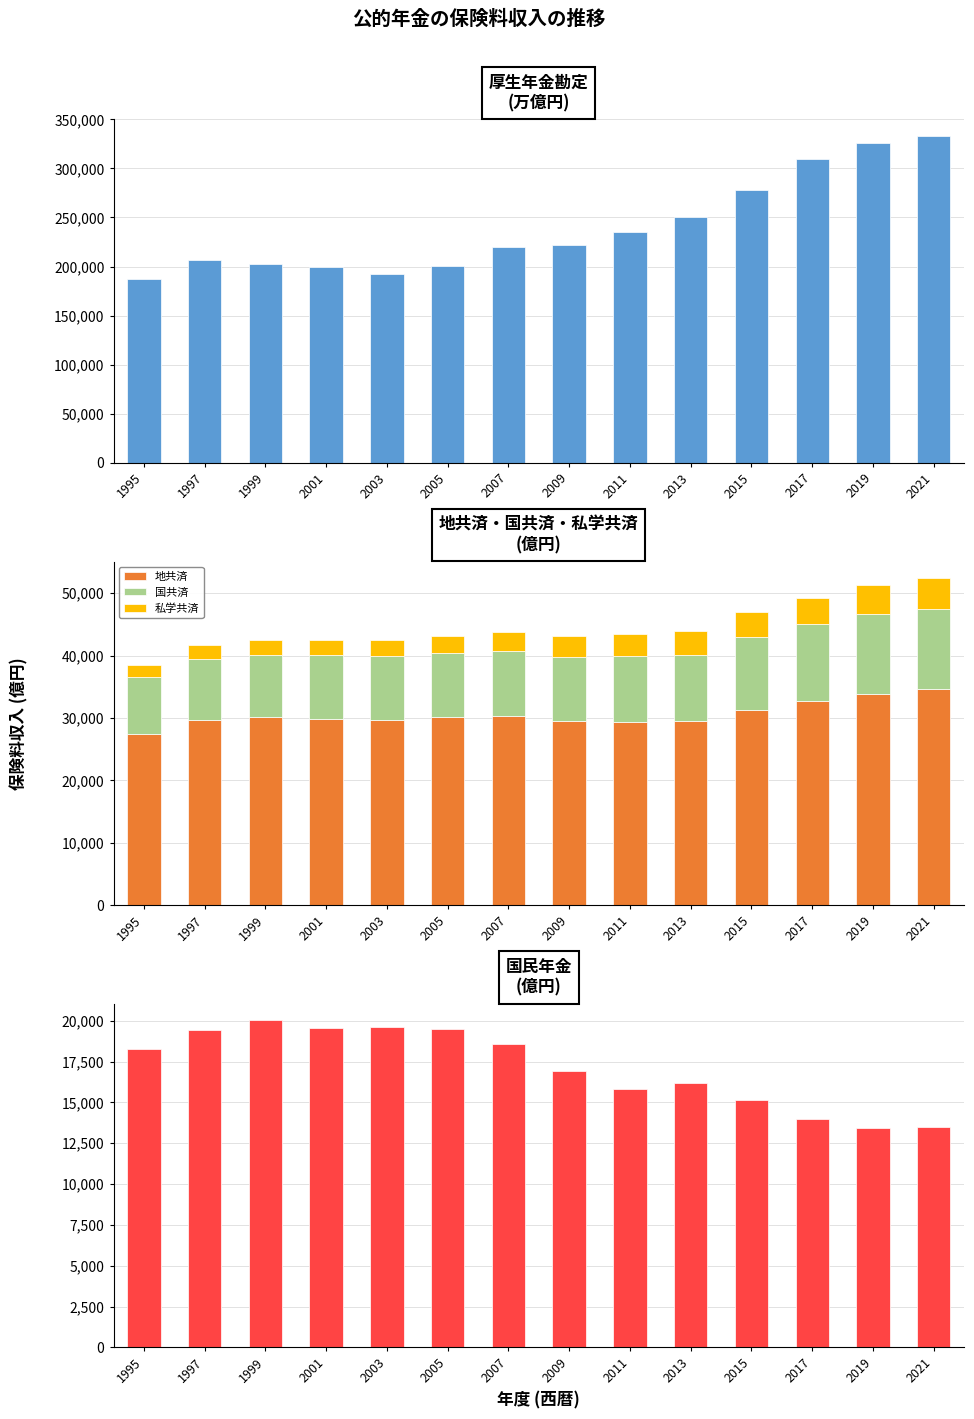

What is the total value across all series at 2011?

294019